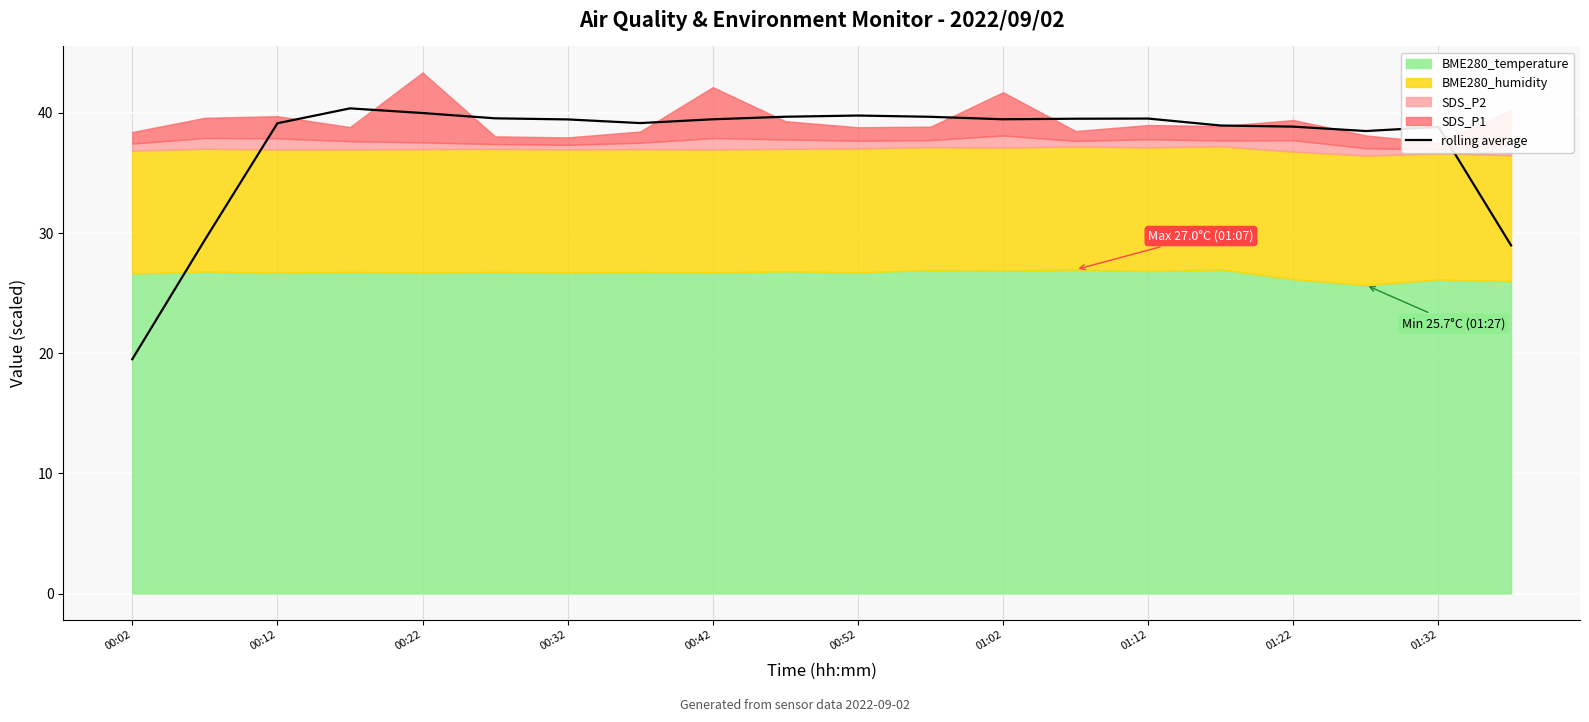

What is the average value?

37.4